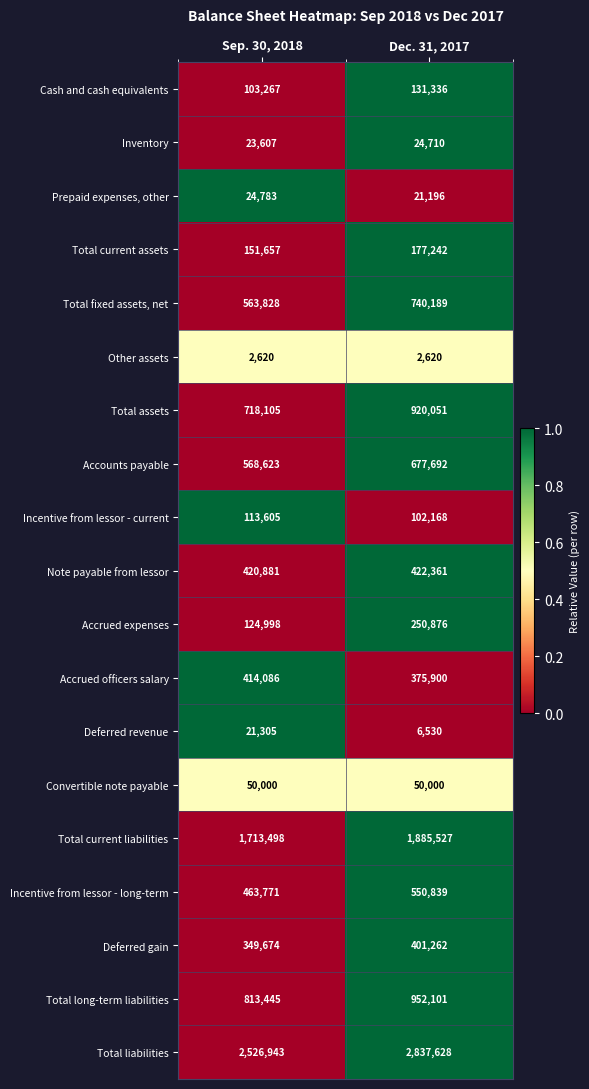

What is the approximate value of Total current assets at Sep. 30, 2018, to the nearest 50?

151650